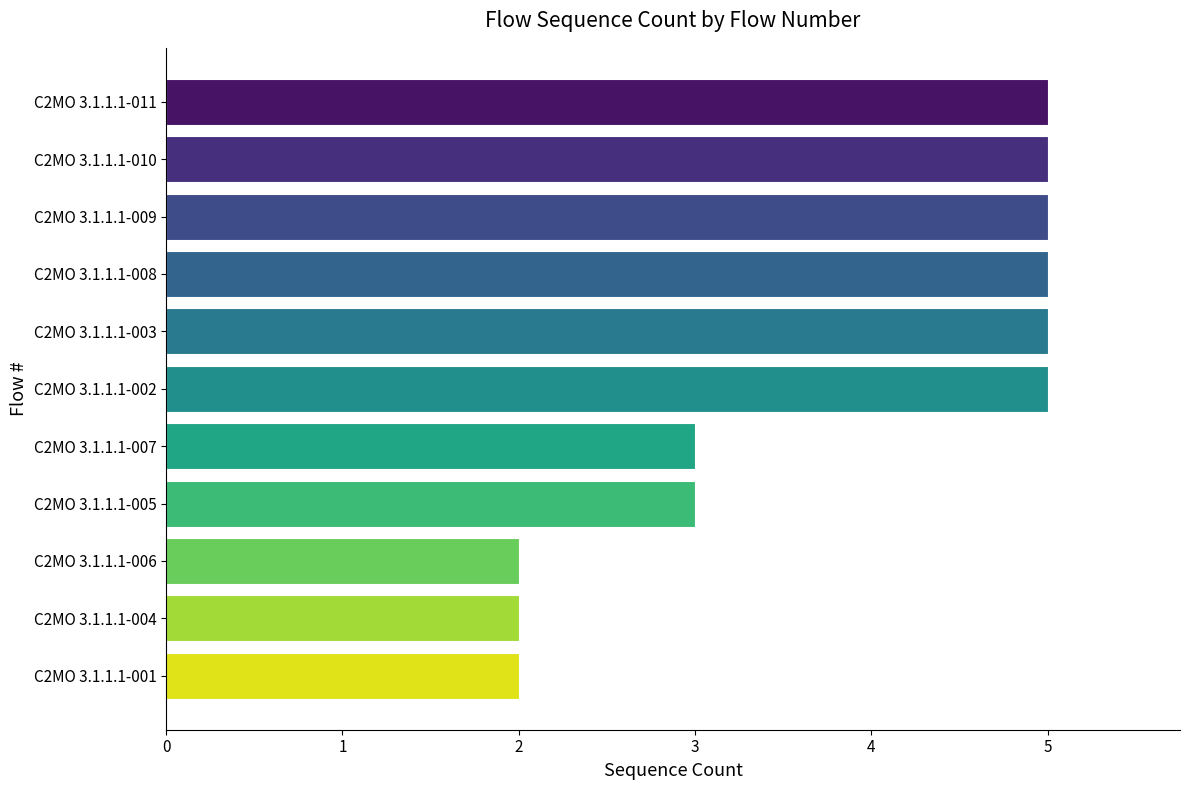

Is it true that the value at C2MO 3.1.1.1-001 is 3?

False